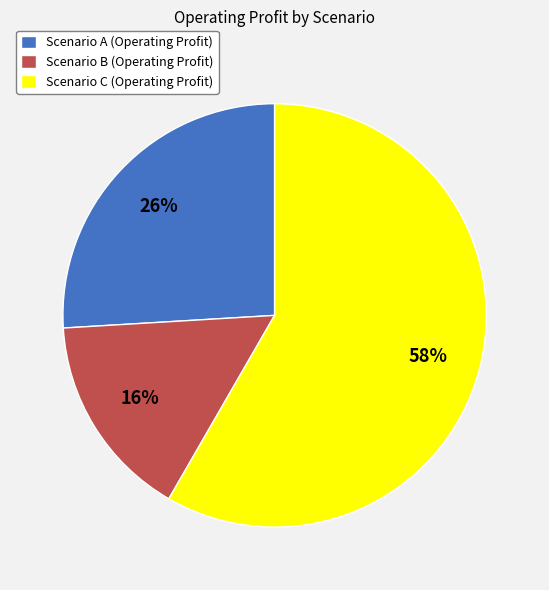

To the nearest percent, what portion does Scenario C represent?

58%